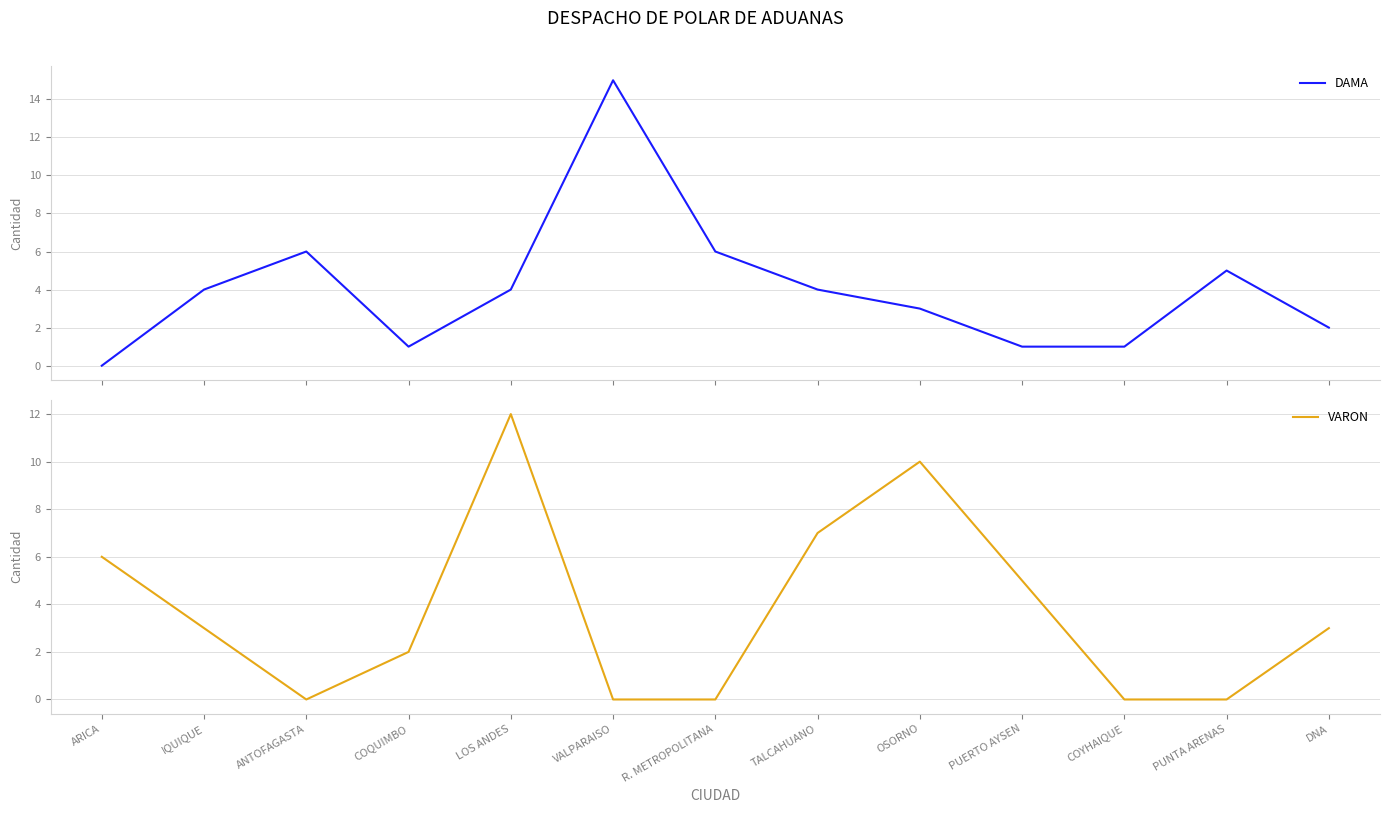

At which label is VARON closest to 6?

ARICA